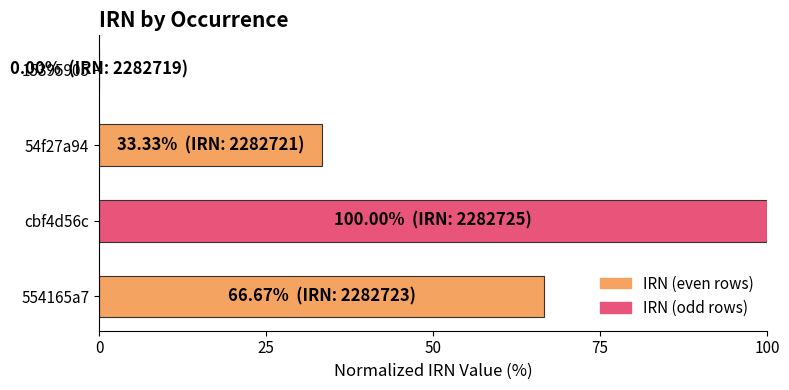

What is the approximate value at 54f27a94?

33.3